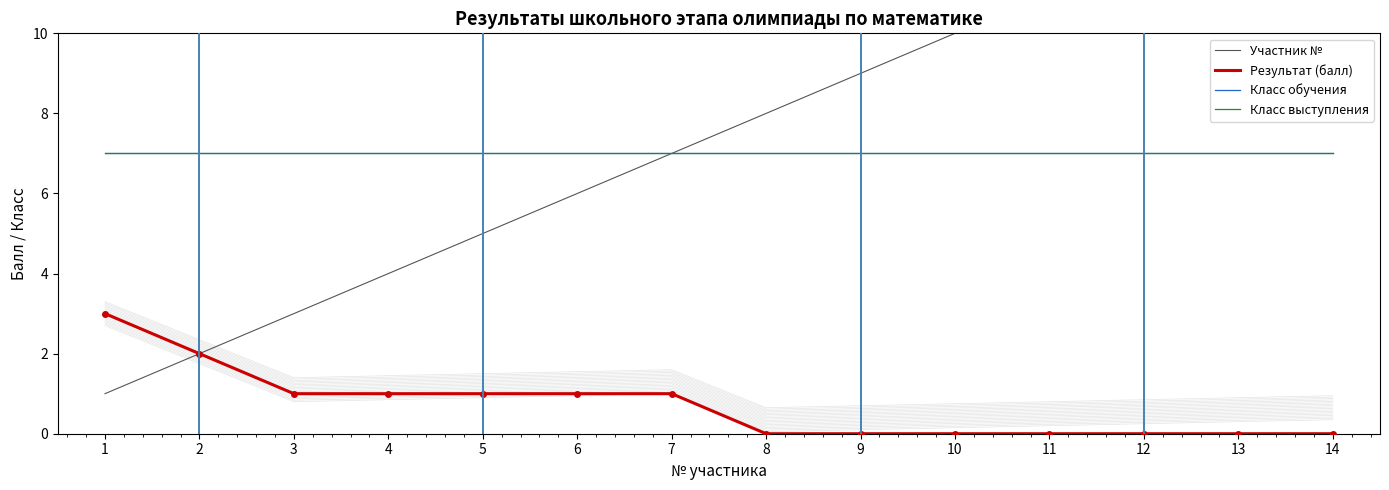

At which category is the sum across all series the highest?

14